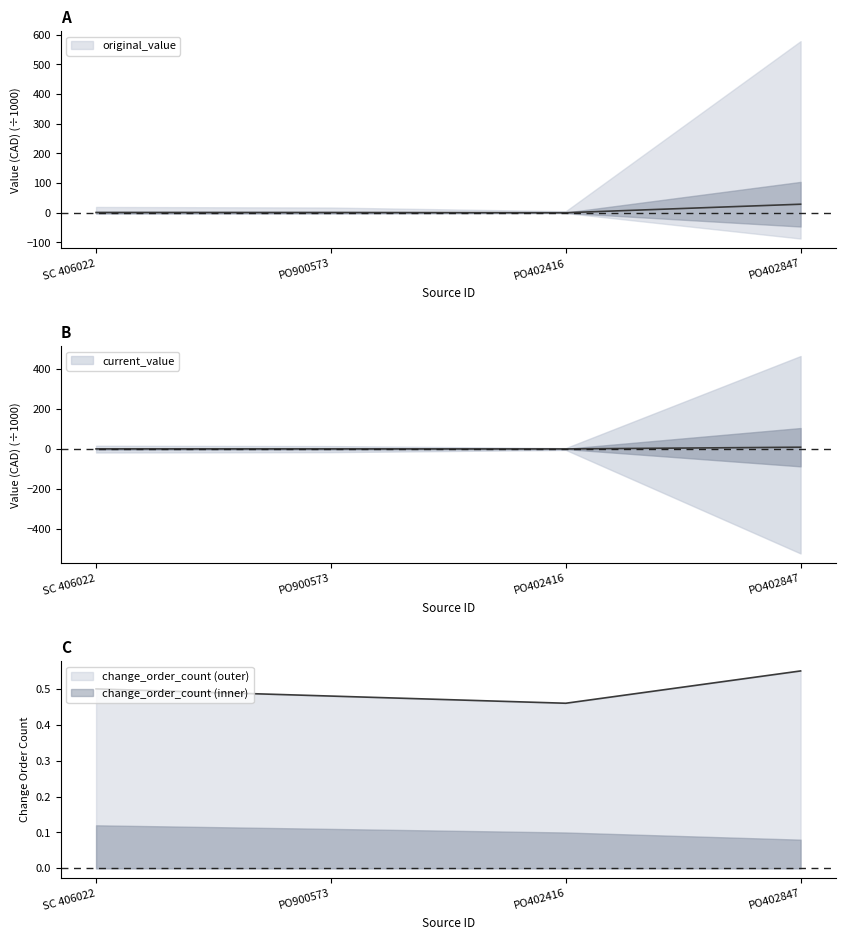

What is the label of the 4th point from the left?

PO402847